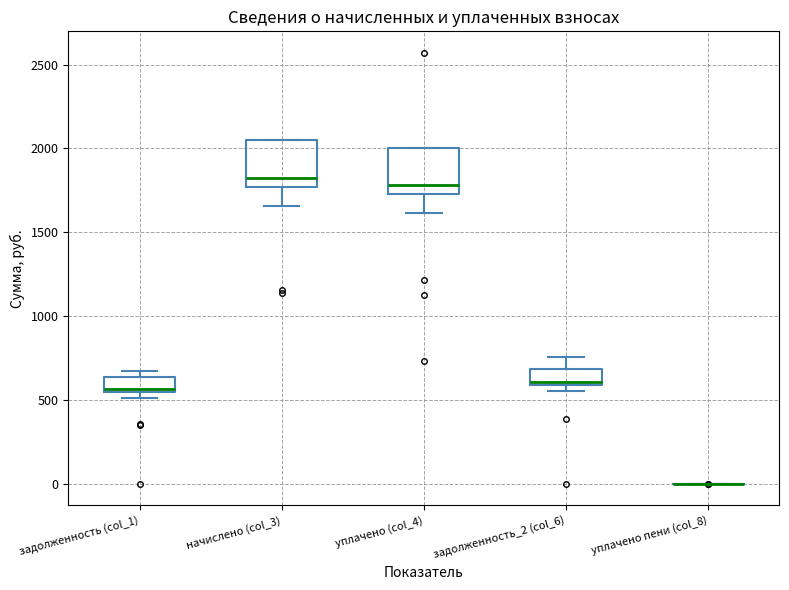

Reading left to right, read every box against the y-axis: the position of its median line, the range the box covers, and the ends of its whiskers. The values are not printed on the chart, so give them approximately, as read against the axis.

задолженность (col_1): median 550 (just above the box's lower edge), box 550 to 650, whiskers 500 to 650 (just above the box's upper edge)
начислено (col_3): median 1850, box 1750 to 2050, whiskers 1650 to 2050
уплачено (col_4): median 1800, box 1750 to 2000, whiskers 1600 to 2000
задолженность_2 (col_6): median 600 (just above the box's lower edge), box 600 to 700, whiskers 550 to 750
уплачено пени (col_8): box collapsed to a line at 0, whiskers 0 to 0